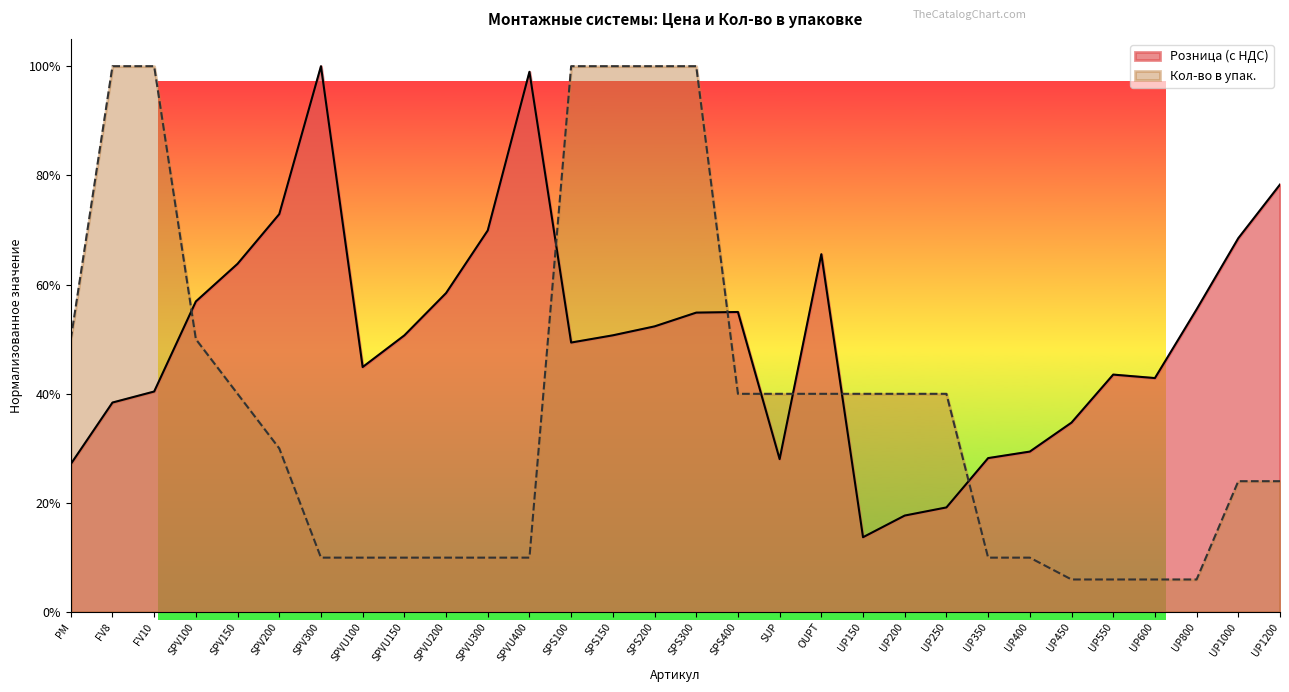

What is the difference between the highest and lowest values at UP550?

0.4